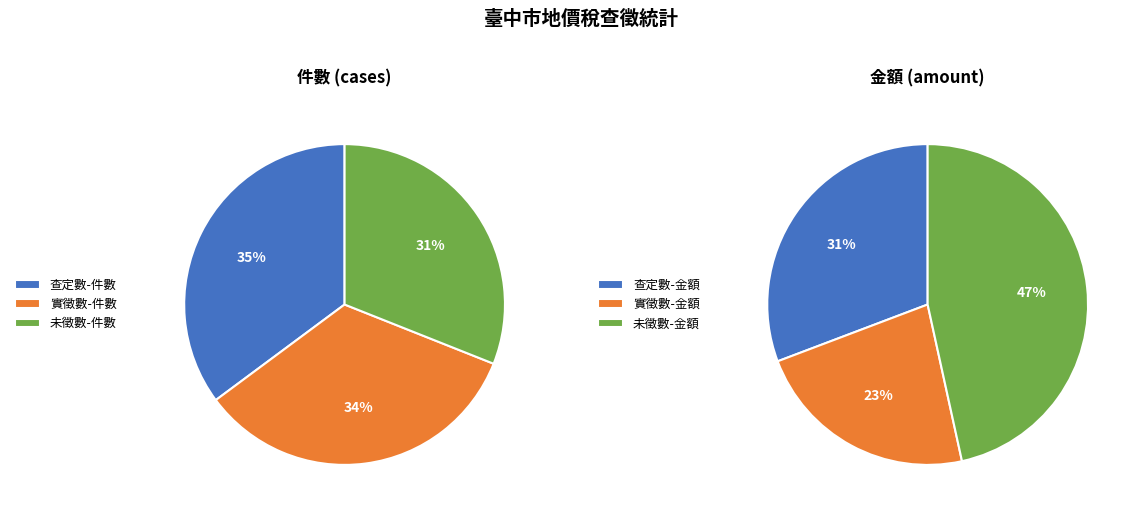

Which slice is the largest?

未徵數-金額